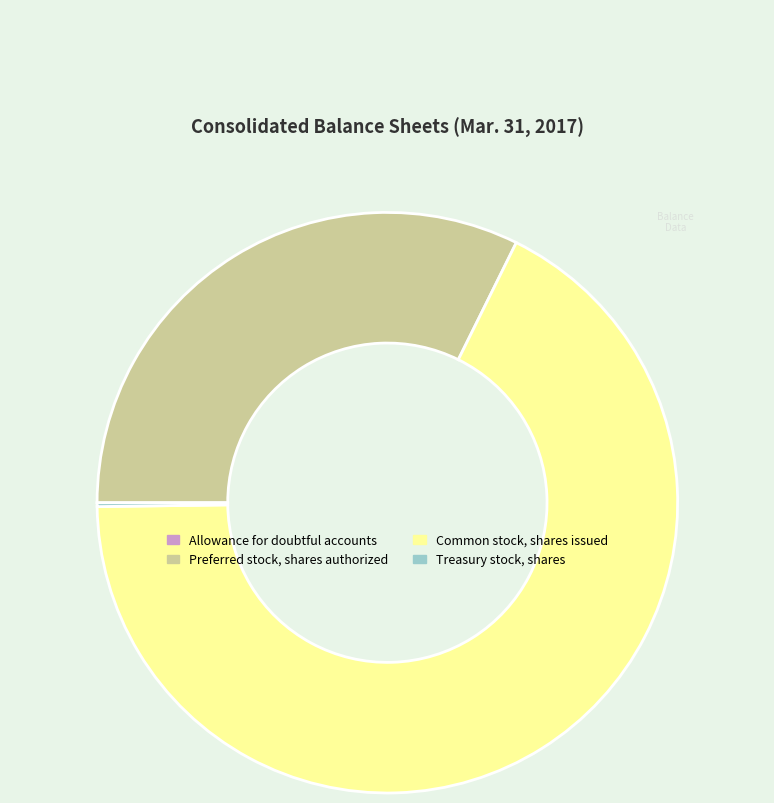

What is the largest slice in the pie chart?

Common stock, shares issued